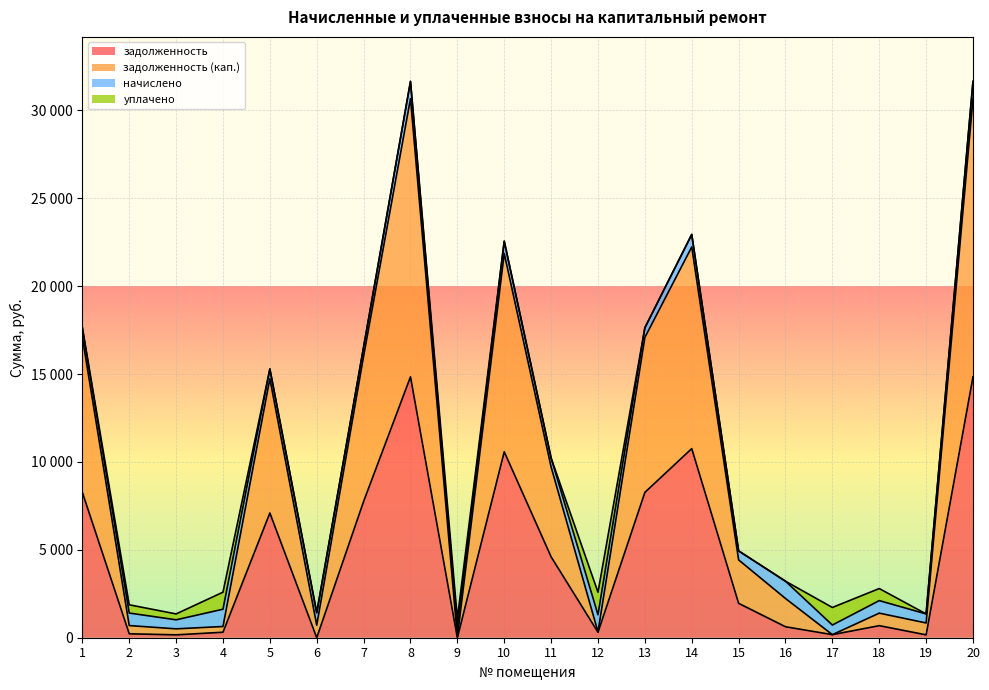

What are all the series names shown in the legend?

задолженность, задолженность (кап.), начислено, уплачено